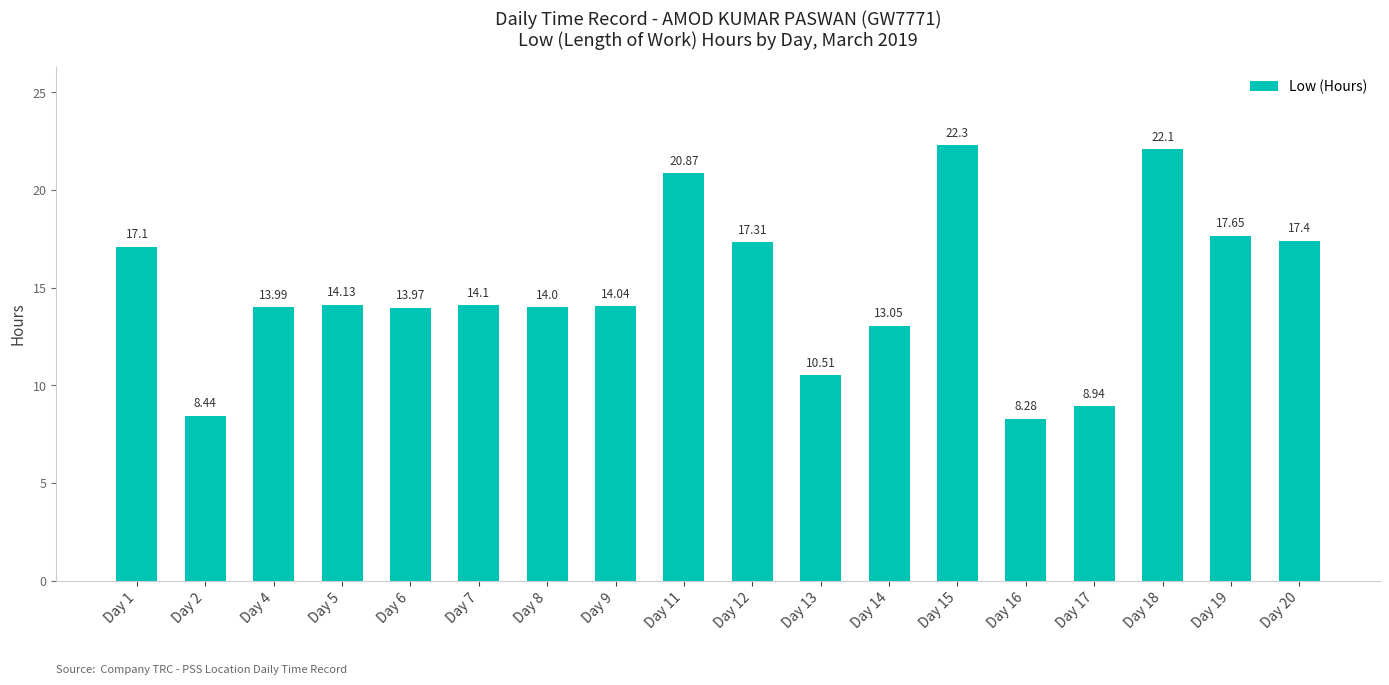

Between Day 15 and Day 14, which is larger?

Day 15